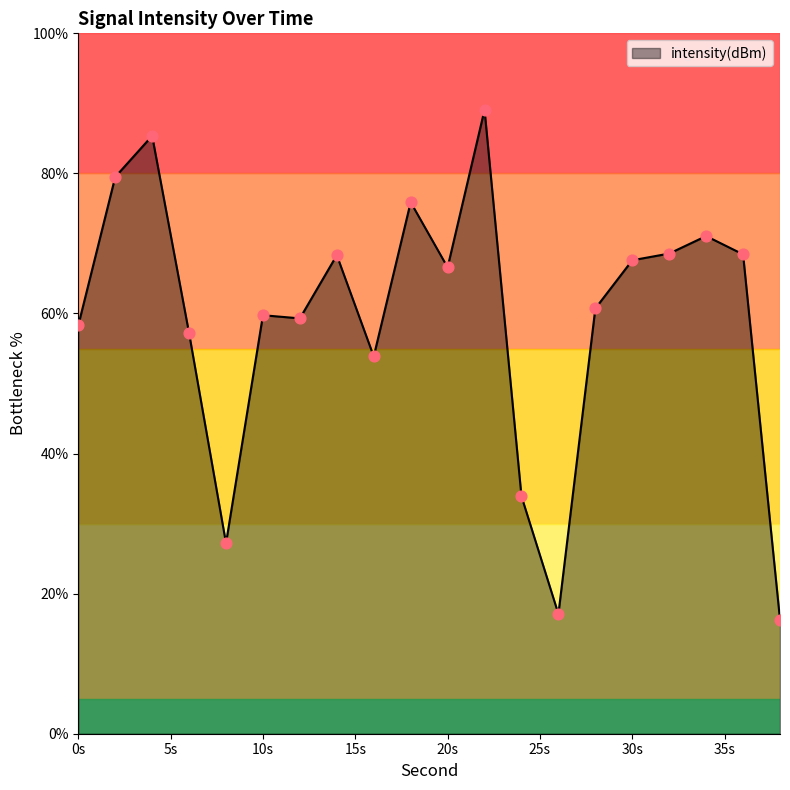

What is the greatest value displayed?

89.1